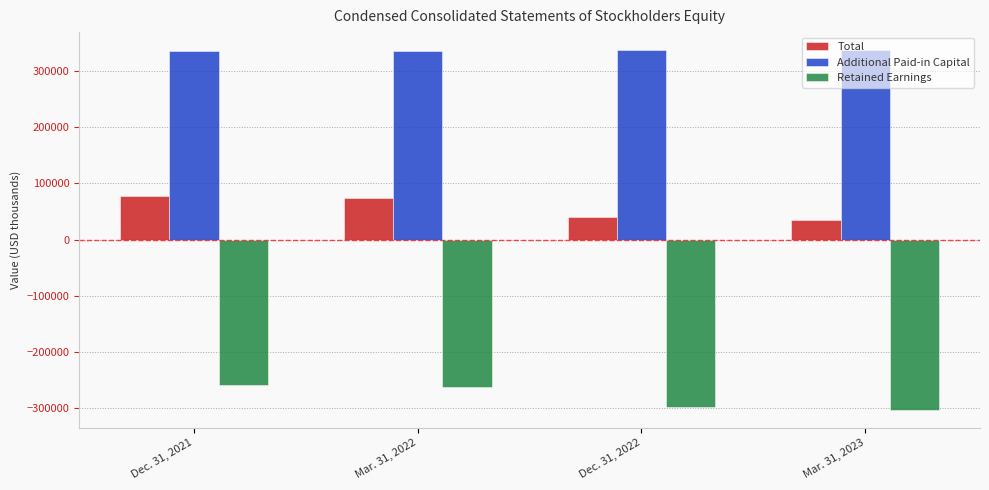

What is the sum of the Total values at Mar. 31, 2023 and Mar. 31, 2022?

108249